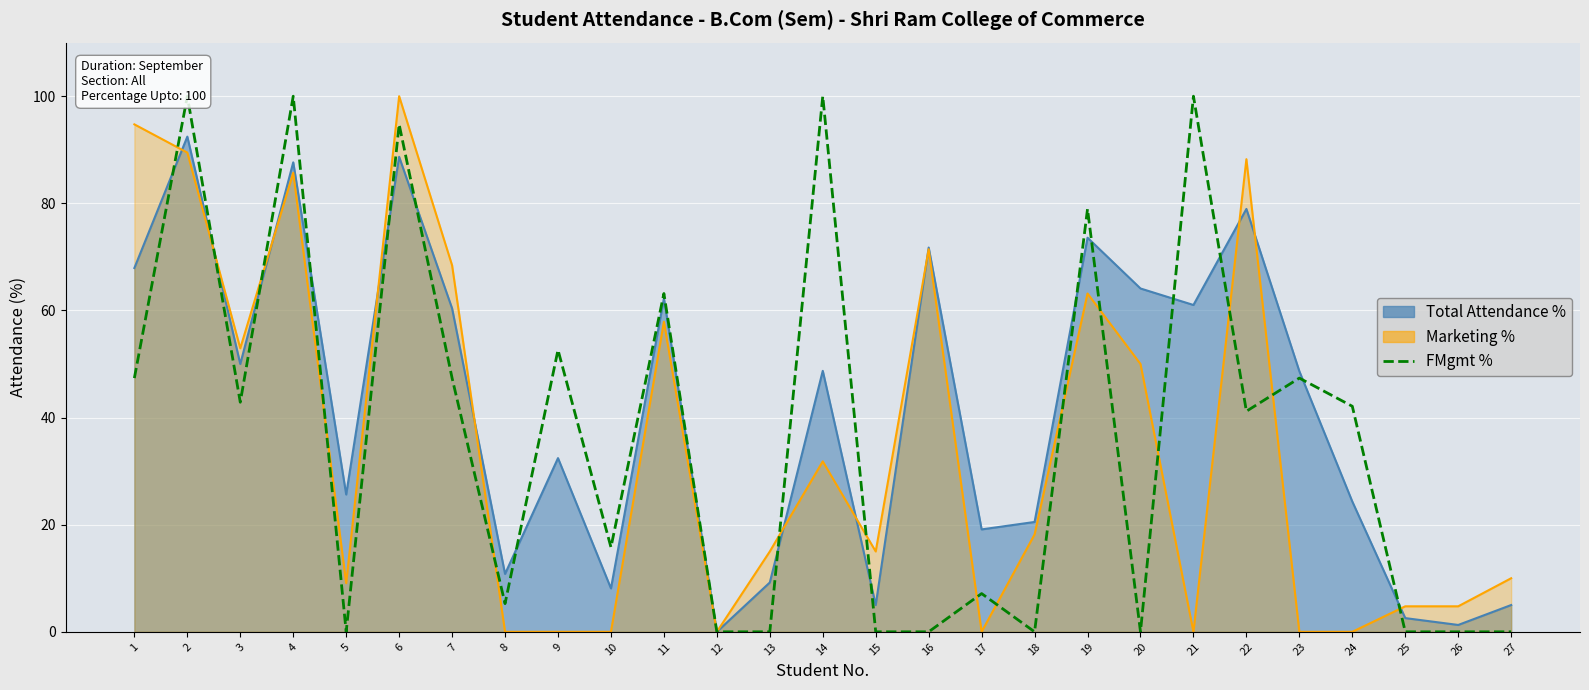

The chart shows a value of 100.0 at 14. True or false?

True